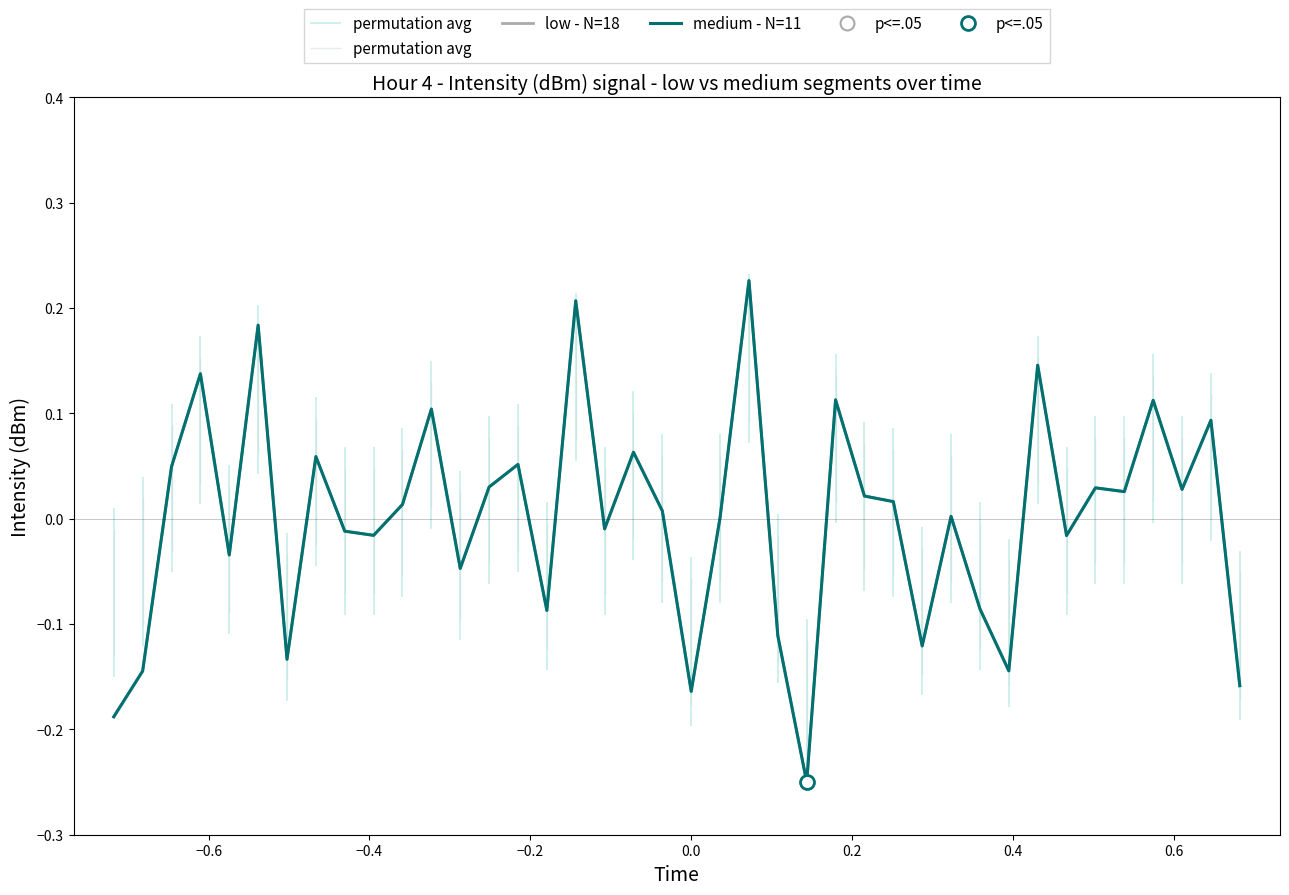

How many values in the medium - N=11 series are below 0?

17